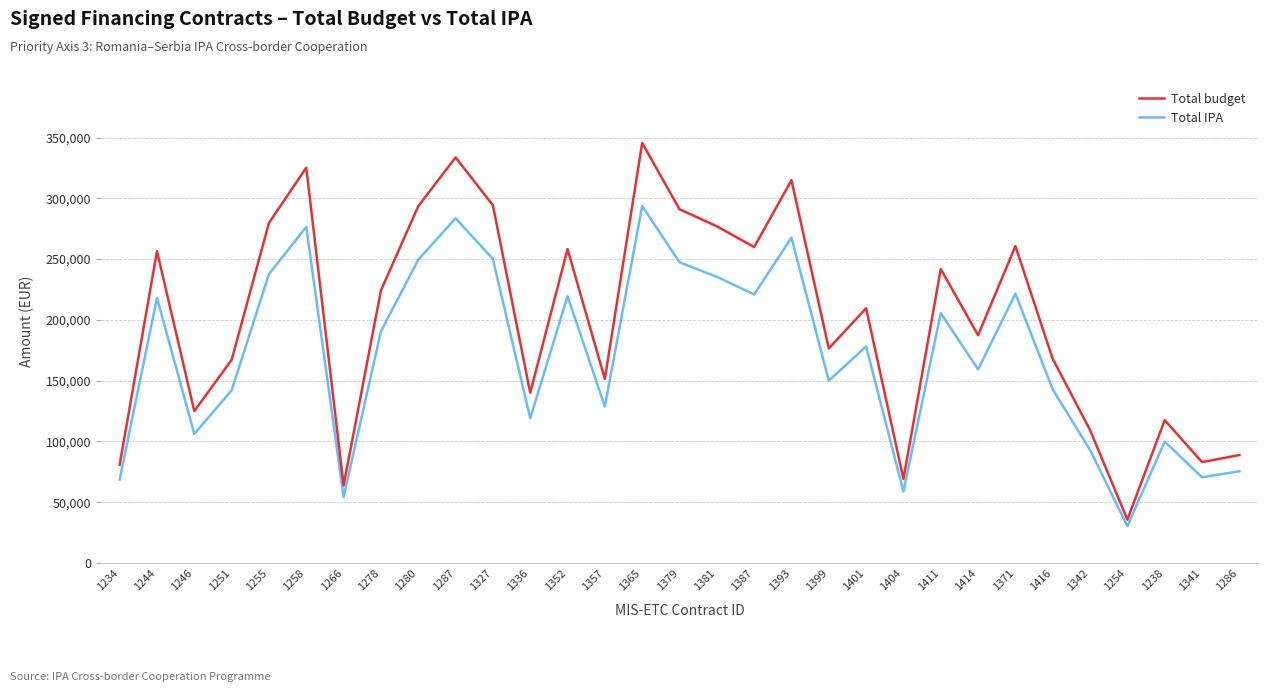

At which category is the sum across all series the highest?

1365